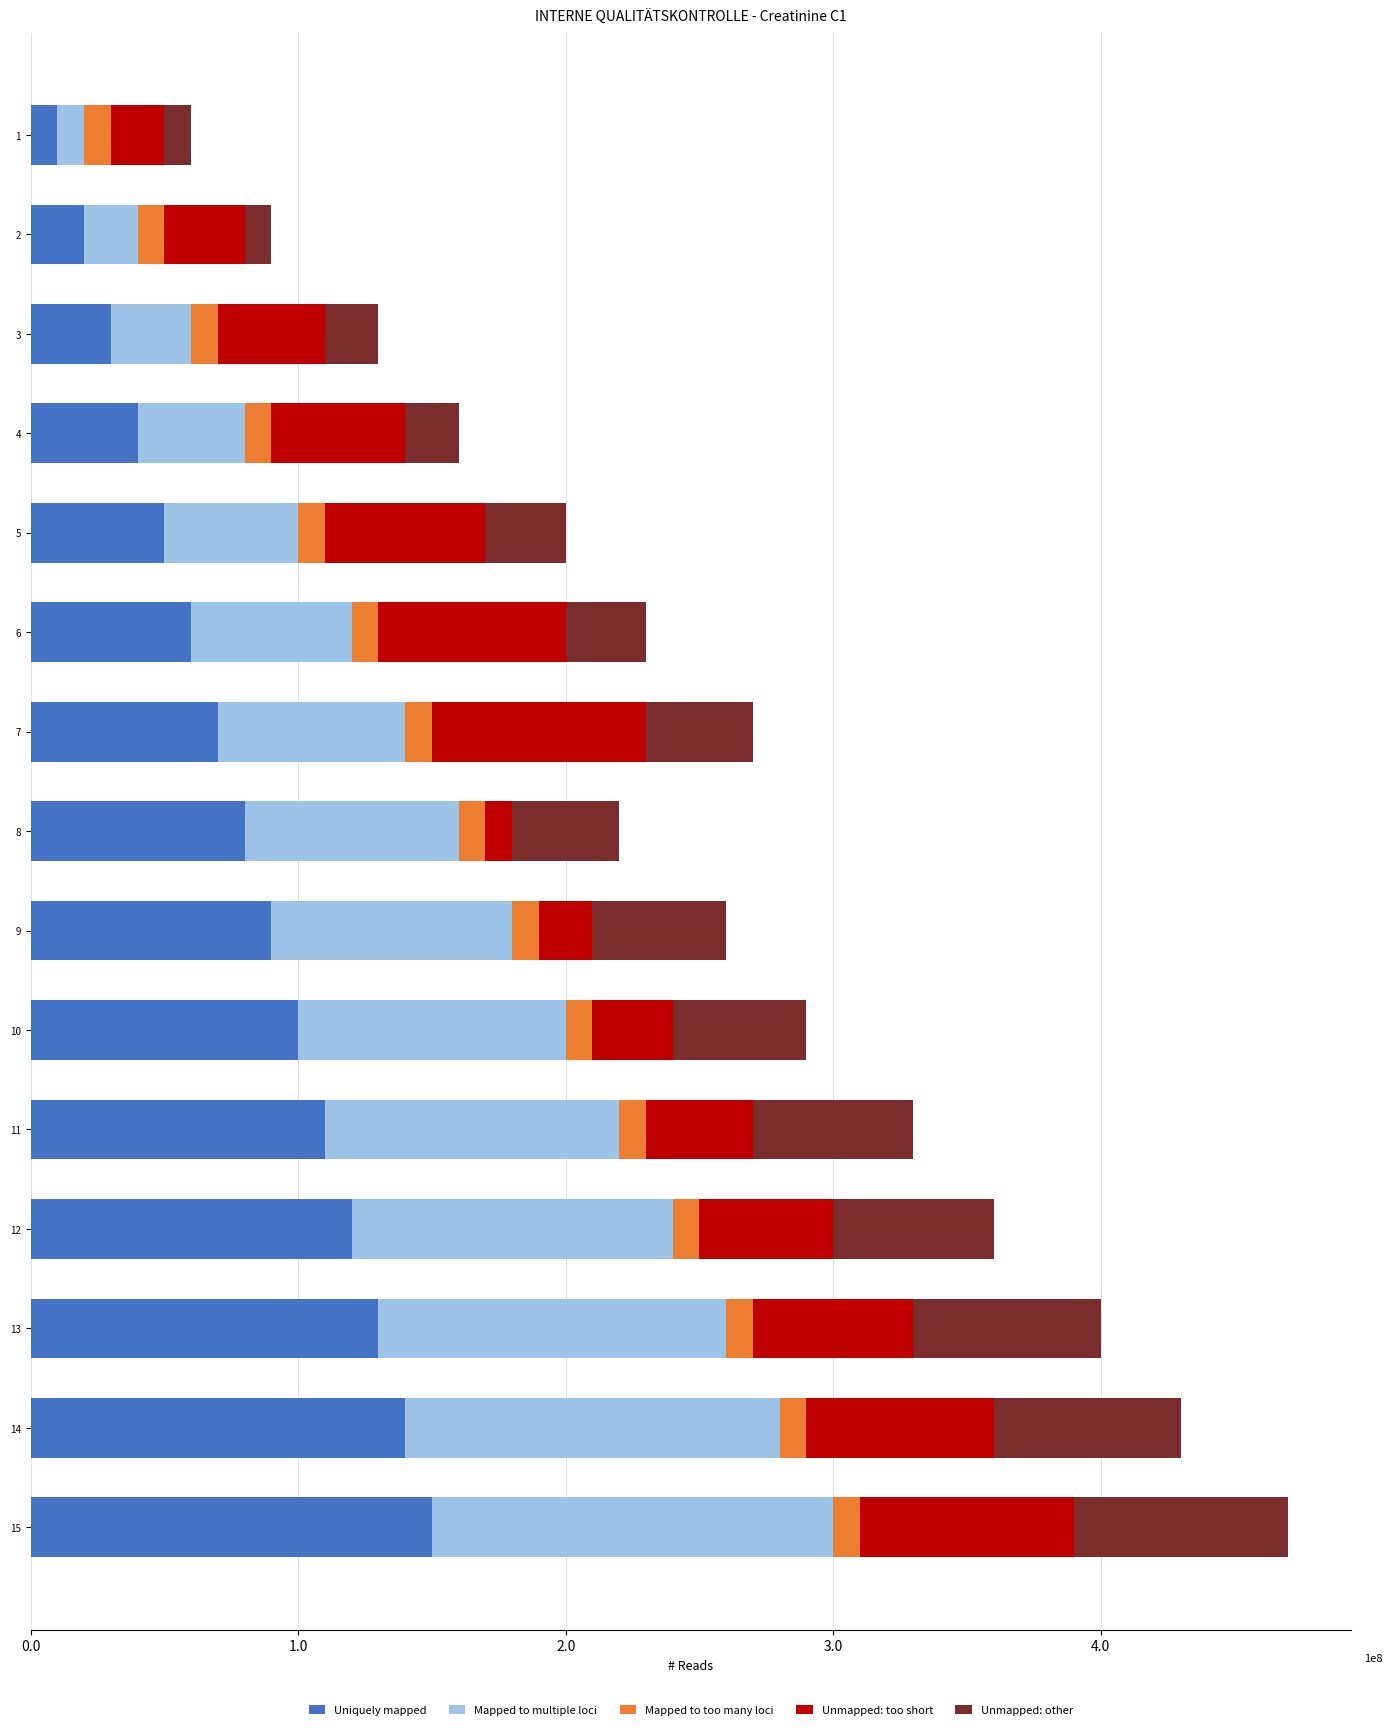

Between 9 and 13, which series saw the biggest shift?

Uniquely mapped